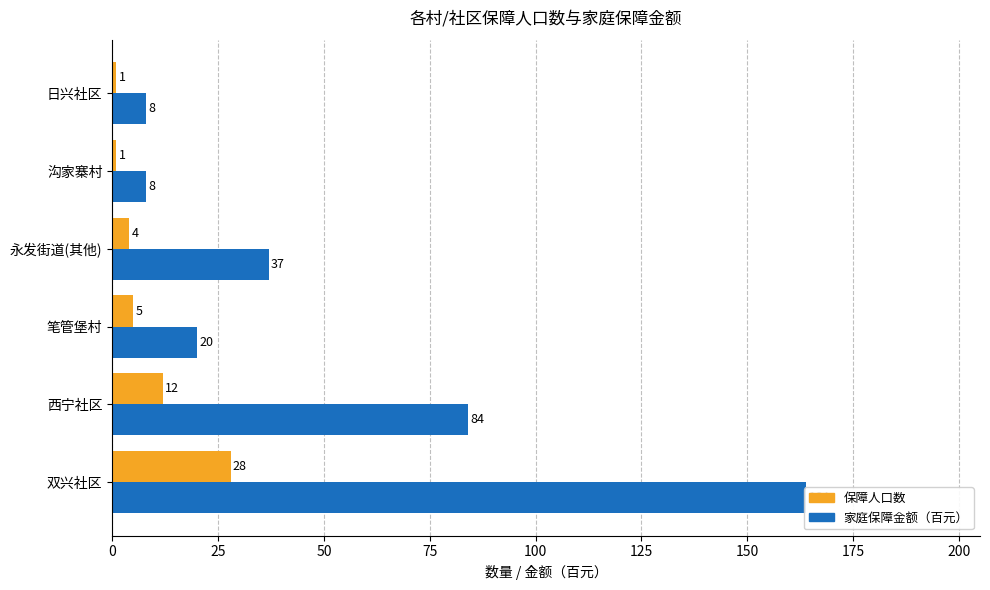

What is the difference between the highest and lowest values at 西宁社区?

72